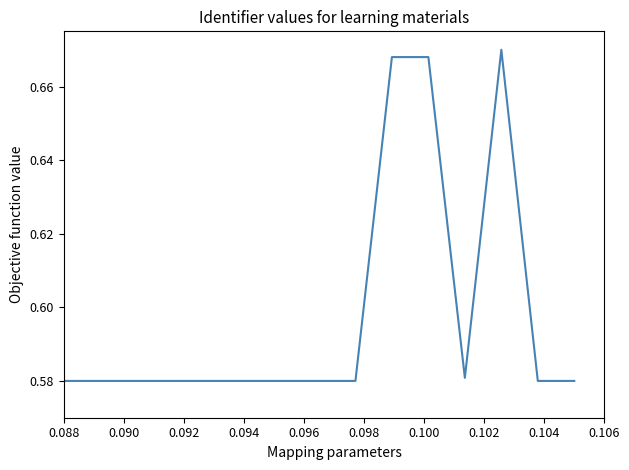

Does the chart have visible grid lines?

No